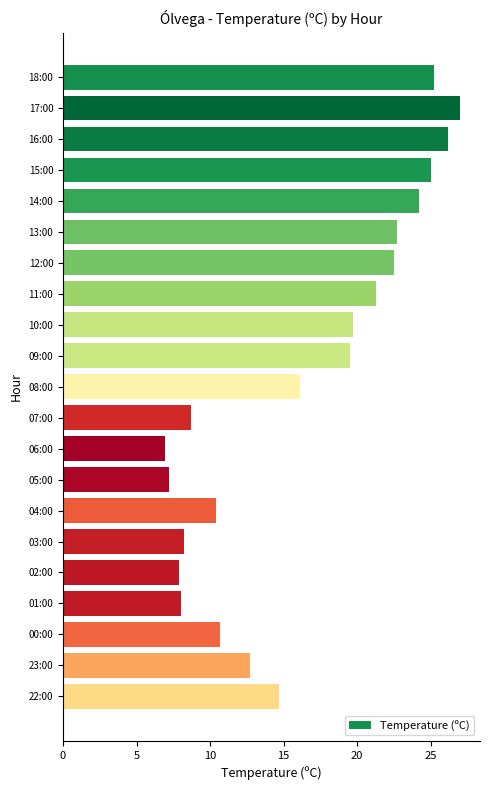

What is the minimum value shown in the chart?

6.9